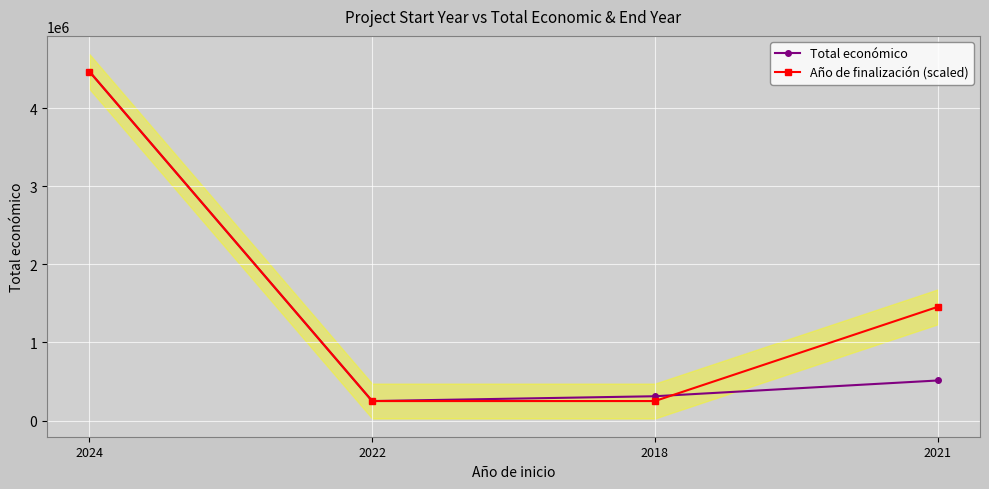

At which category does Total económico reach its first local valley?

2022